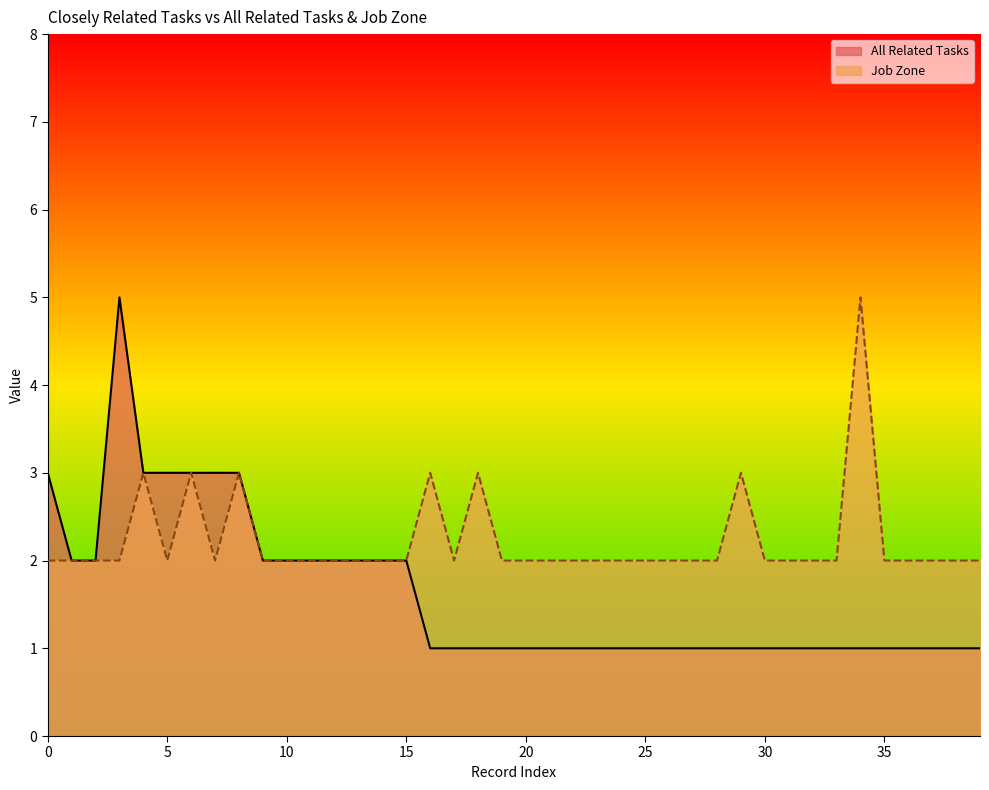

Reading right to left, what are all the values shown in this chart?

All Related Tasks: 1	1	1	1	1	1	1	1	1	1	1	1	1	1	1	1	1	1	1	1	1	1	1	1	2	2	2	2	2	2	2	3	3	3	3	3	5	2	2	3
Job Zone: 2	2	2	2	2	5	2	2	2	2	3	2	2	2	2	2	2	2	2	2	2	3	2	3	2	2	2	2	2	2	2	3	2	3	2	3	2	2	2	2